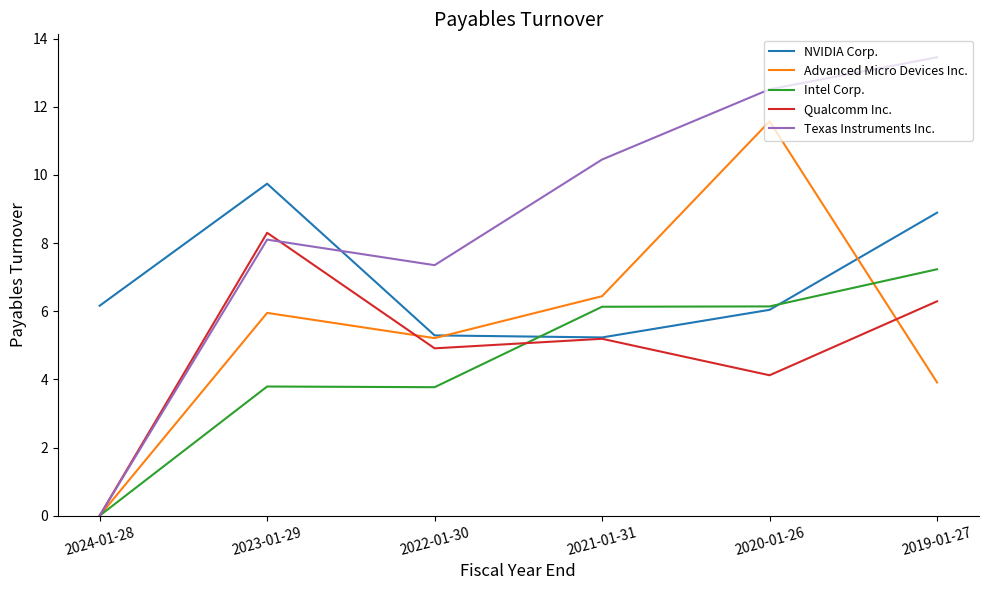

What is the sum of the Qualcomm Inc. values at 2021-01-31 and 2023-01-29?

13.5